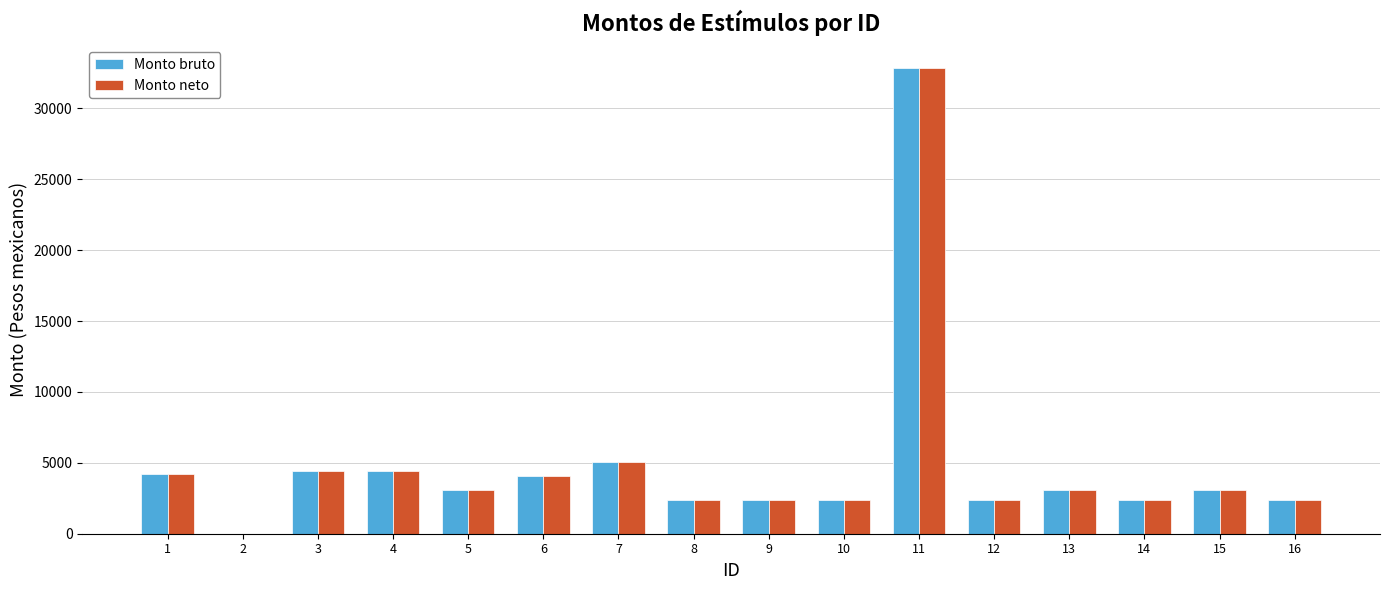

What is the sum of the Monto neto values at 2 and 10?

2385.2